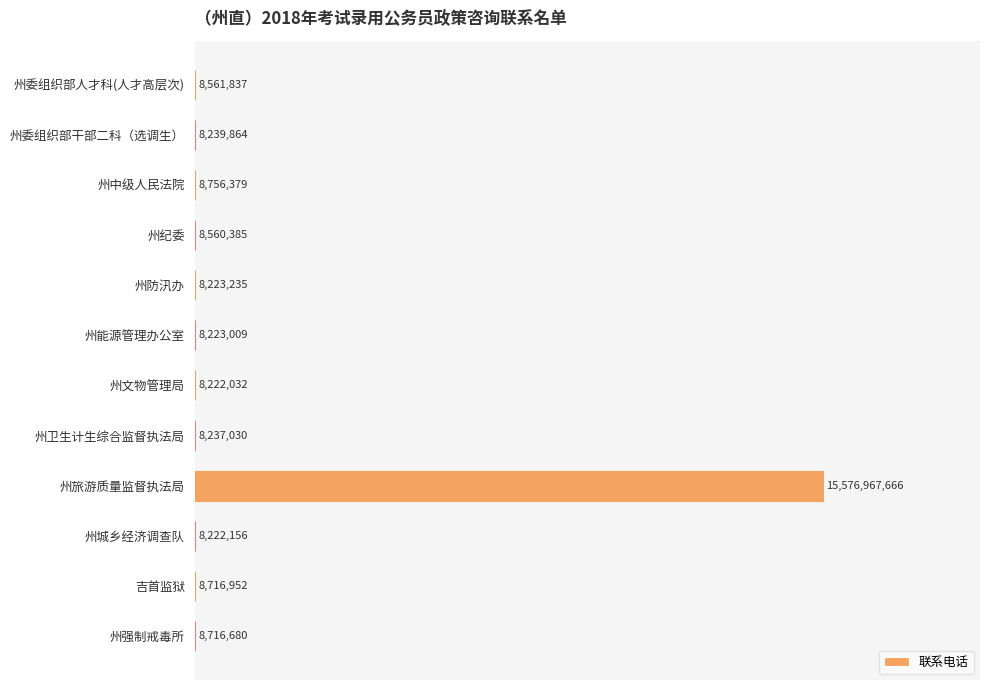

At which label is the value closest to 7792594849?

州中级人民法院